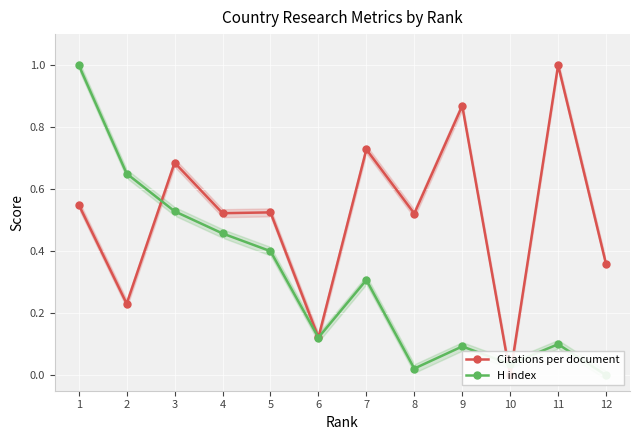

Between 1 and 6, which series saw the biggest shift?

H index